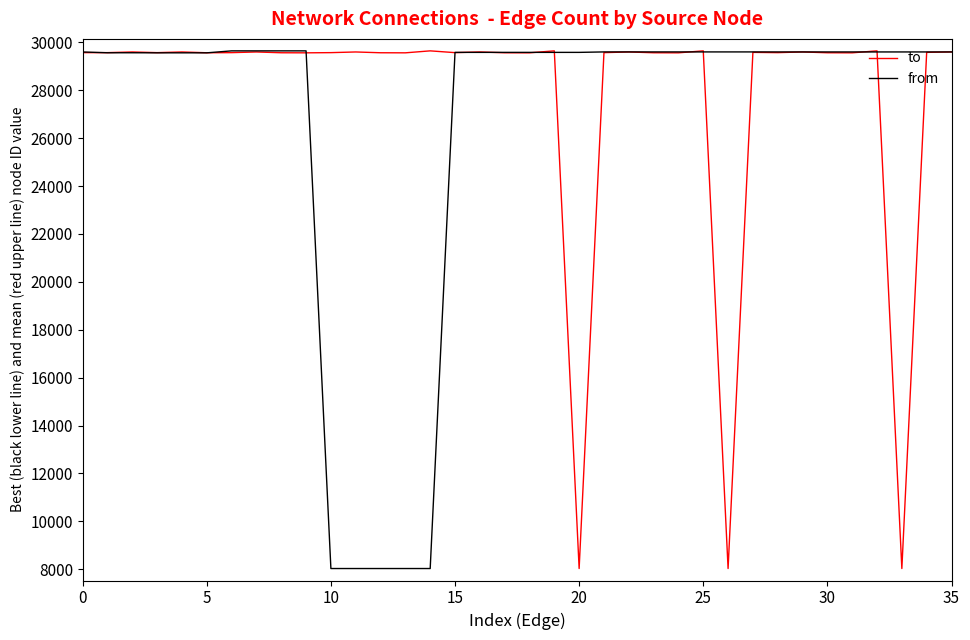

How many lines are shown in the chart?

2